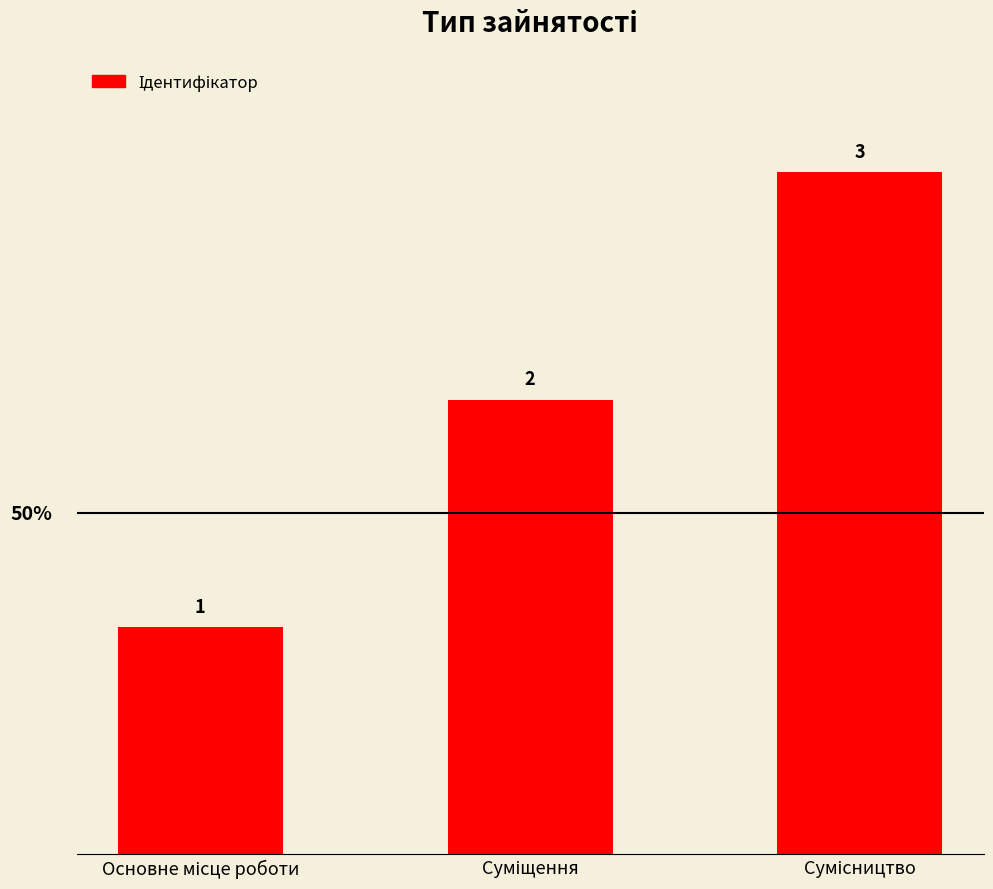

How many bars are there in total?

3